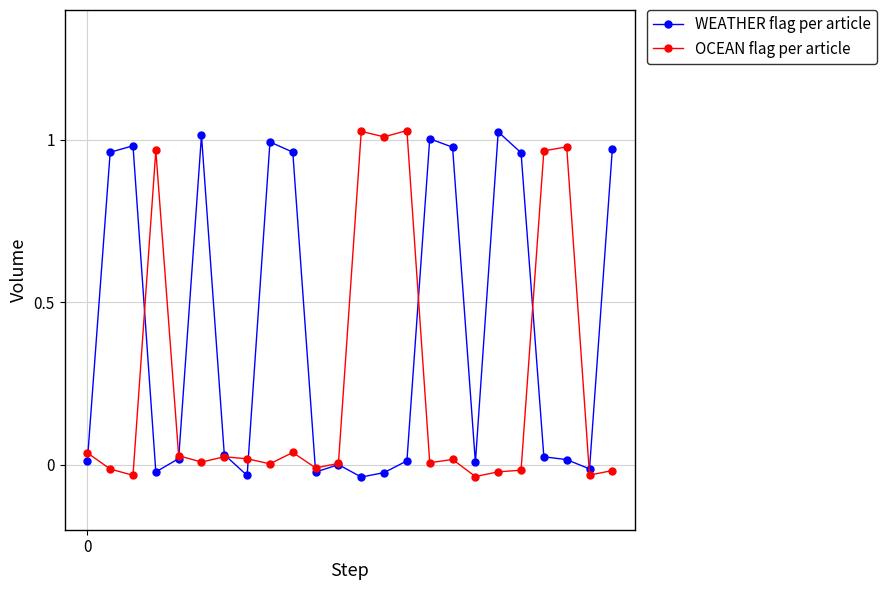

Rank the series by their average value, from highest to lowest.

WEATHER flag per article, OCEAN flag per article